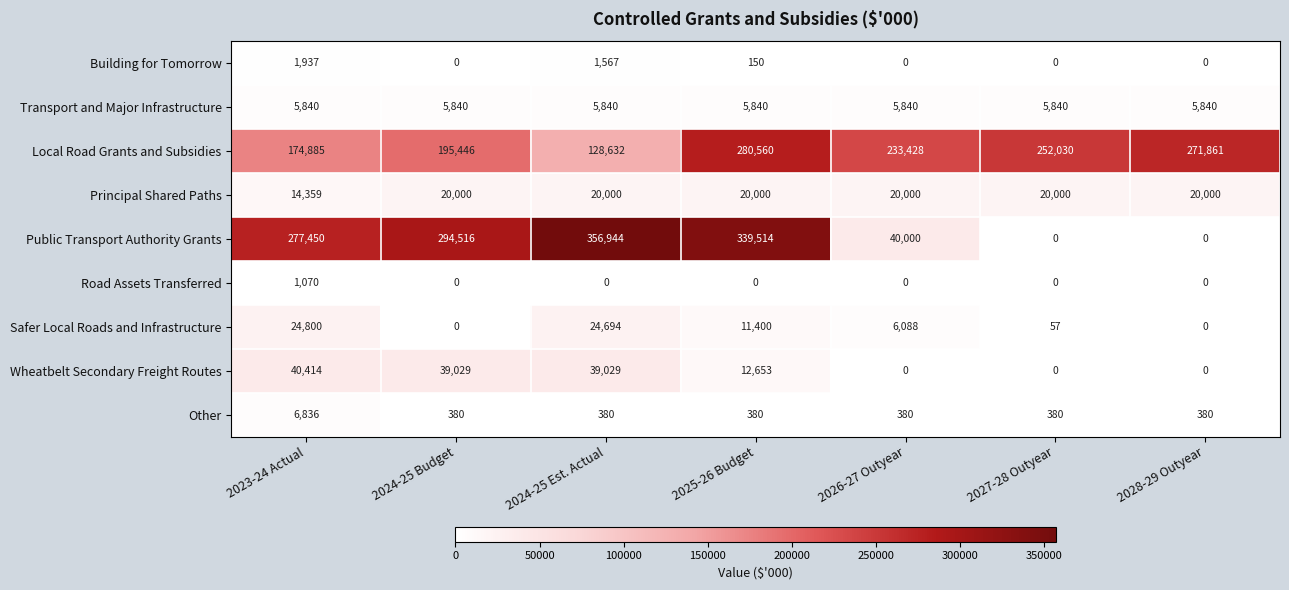

How many categories are shown in the chart?

7